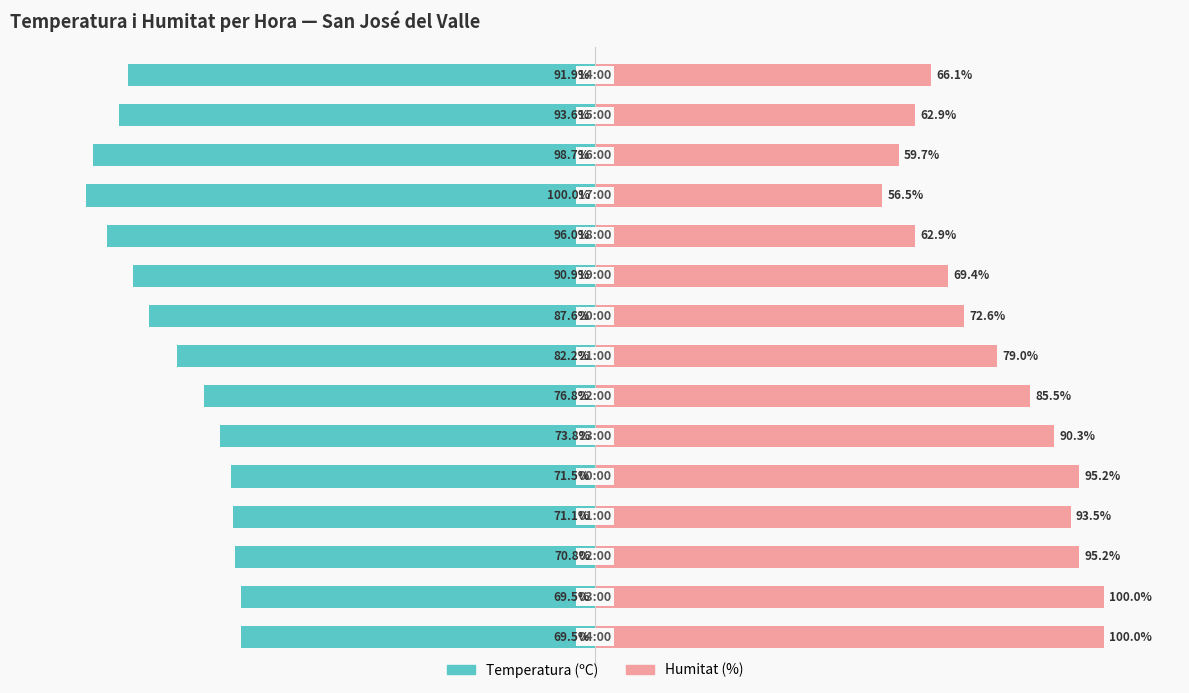

What is the difference between the maximum and minimum values in the Humitat (%) series?

43.5